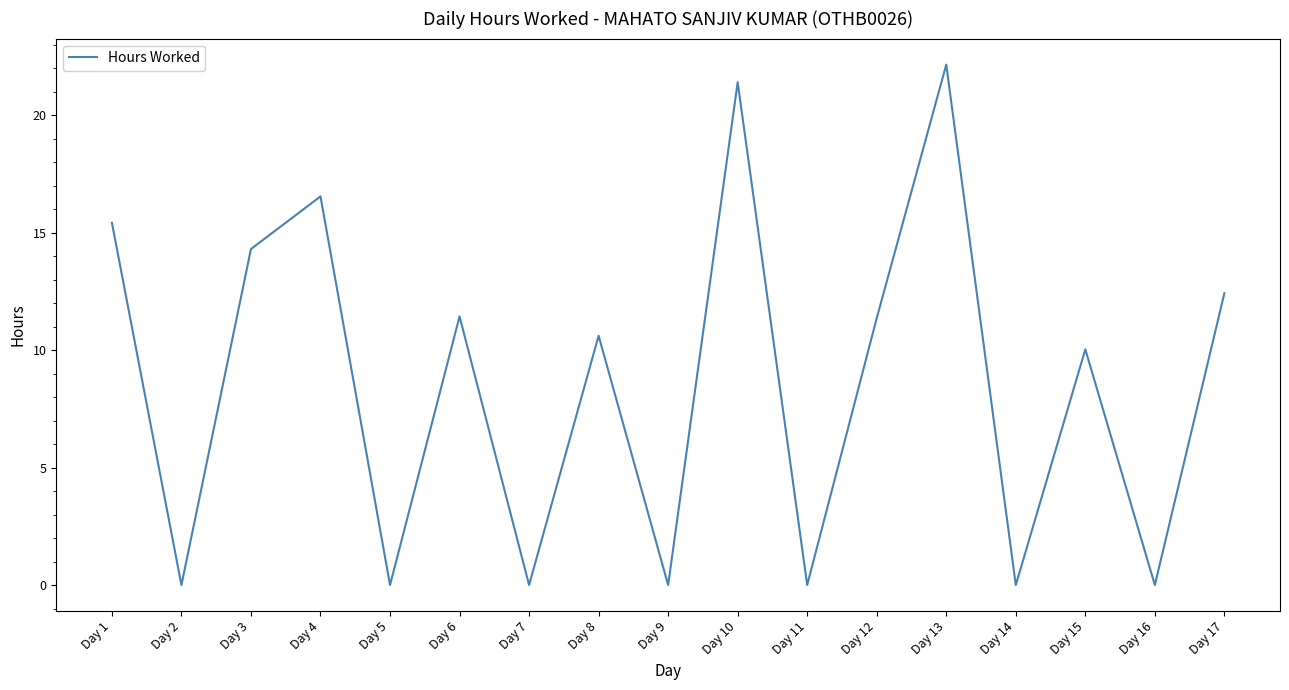

Which label corresponds to the largest value in the chart?

Day 13